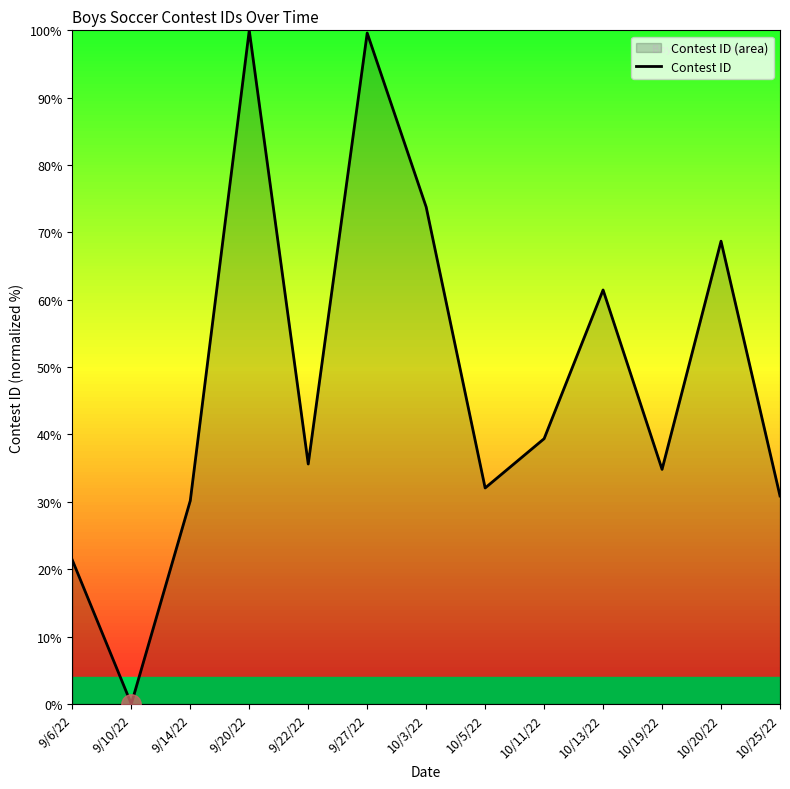

How many lines are shown in the chart?

1